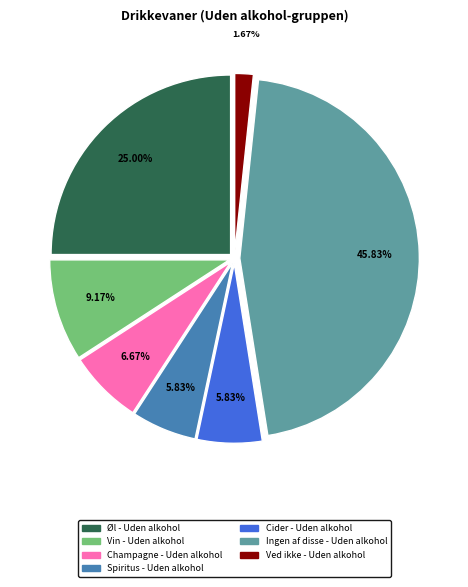

How much of the chart is everything except Cider - Uden alkohol?

94.2%